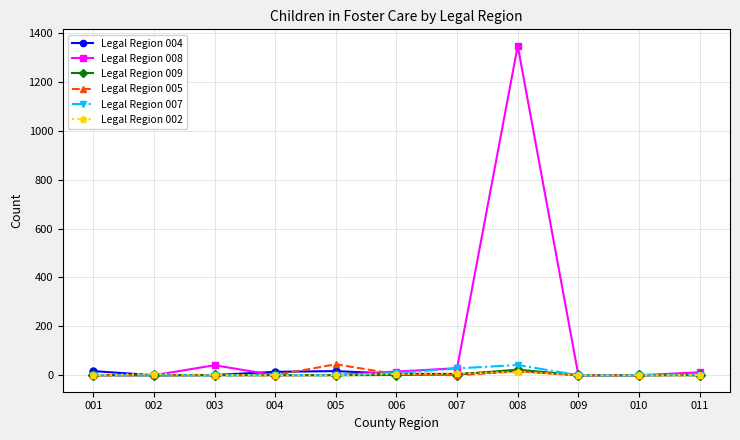

Where is the first local maximum for Legal Region 008?

003